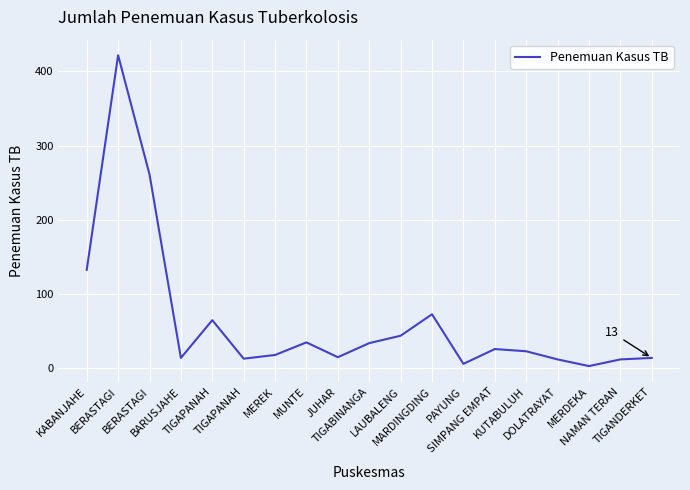

What is the maximum value shown in the chart?

422